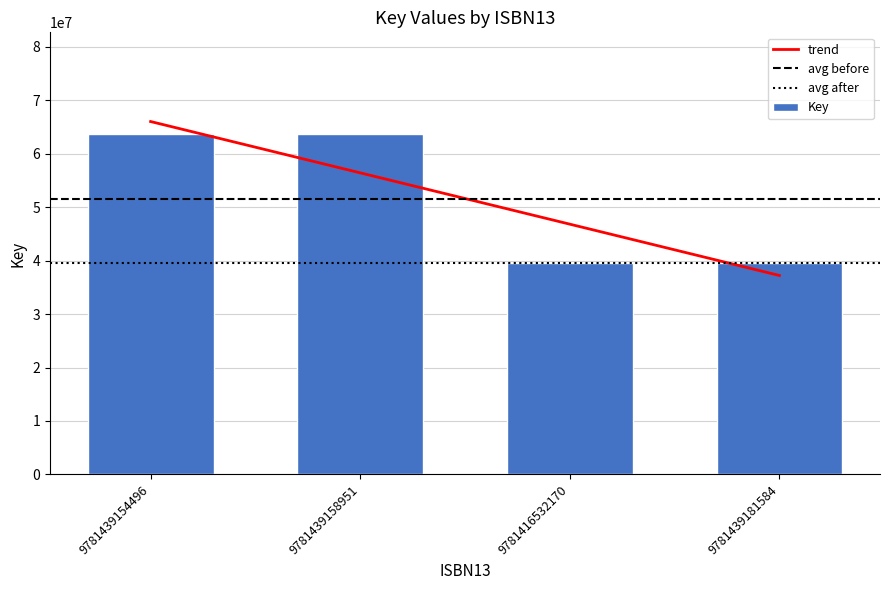

At which category does the chart reach its minimum across all series?

9781416532170